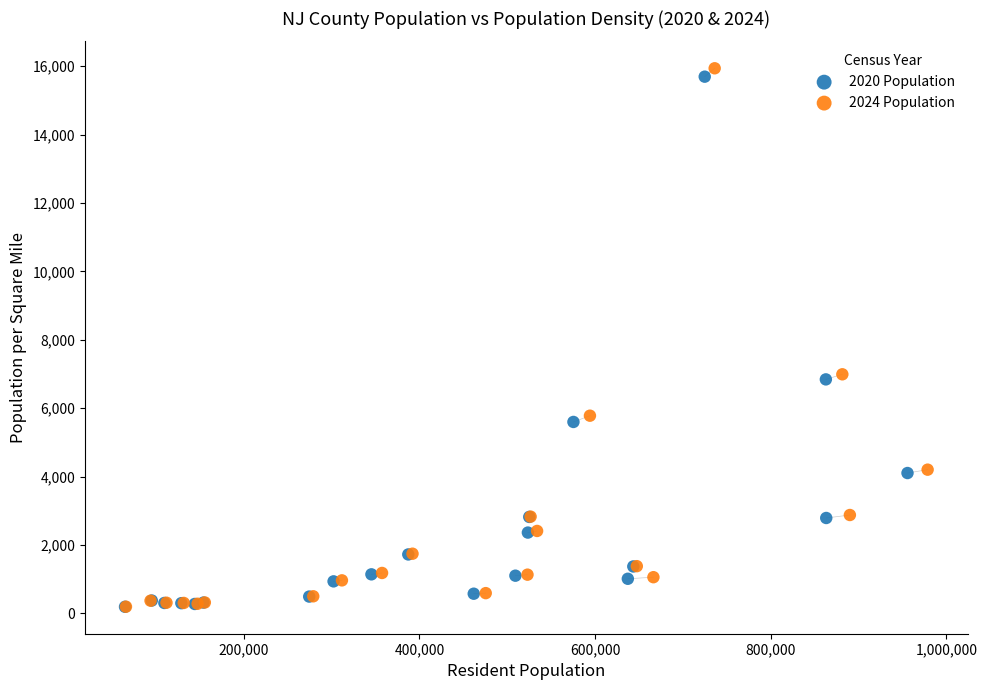

Which series has the widest spread of Y values?

2024 Population